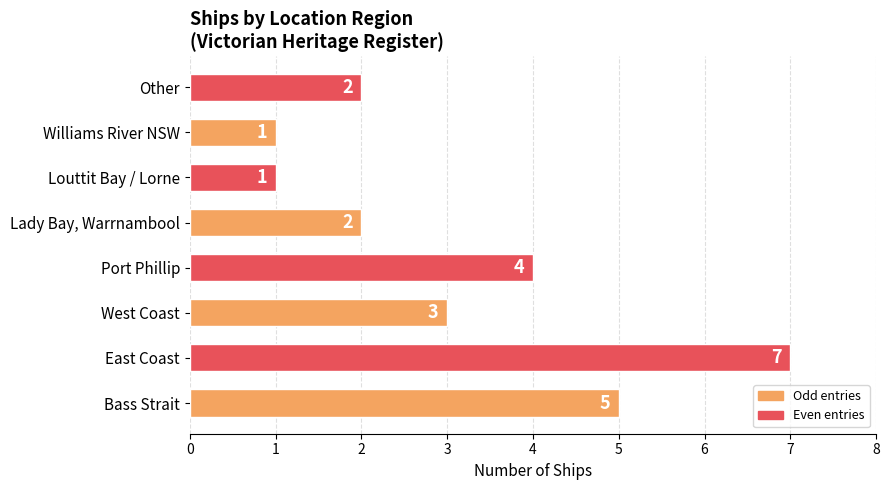

What is the greatest value displayed?

7